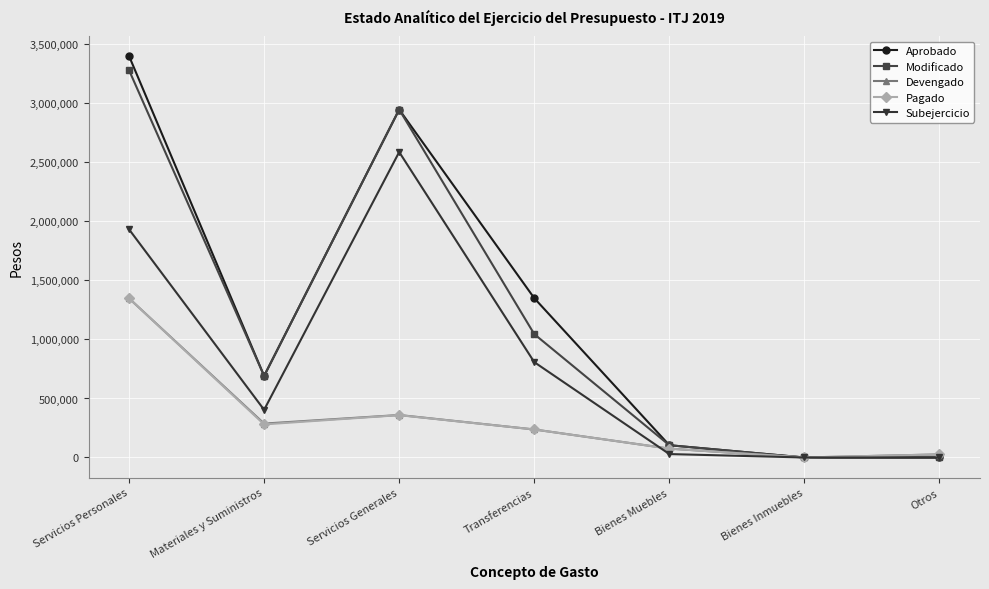

Is it true that Devengado equals 75000 at Bienes Muebles?

True